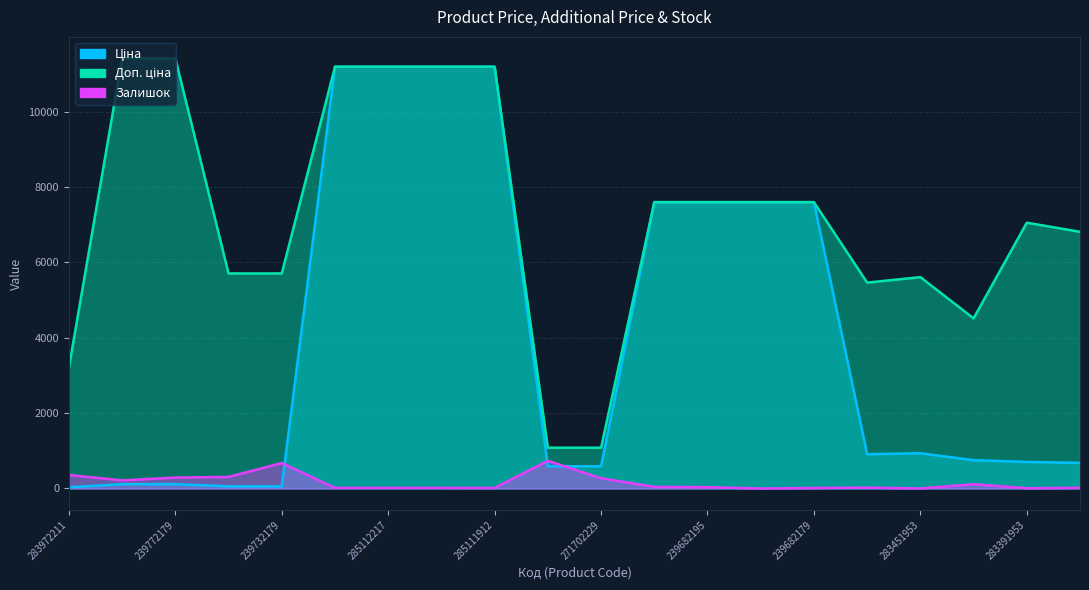

Is it true that Залишок equals -277.4 at 239682193?

False